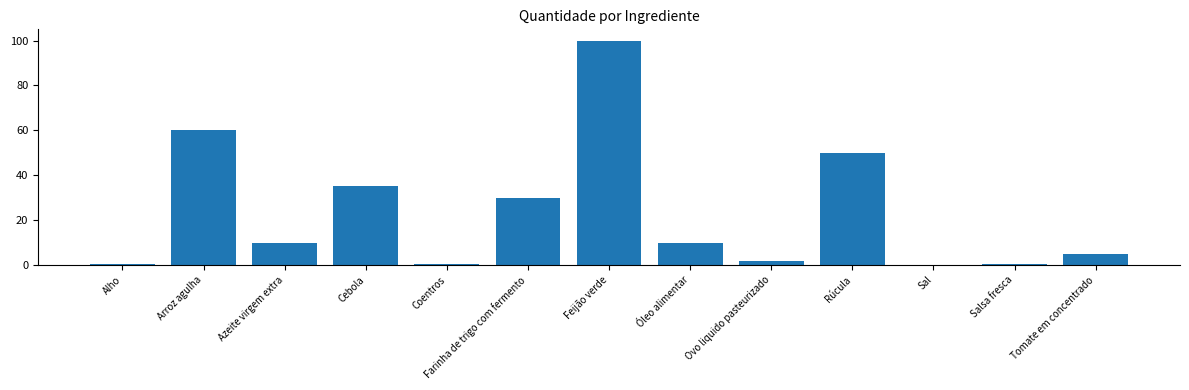

Which has a higher value, Cebola or Coentros?

Cebola